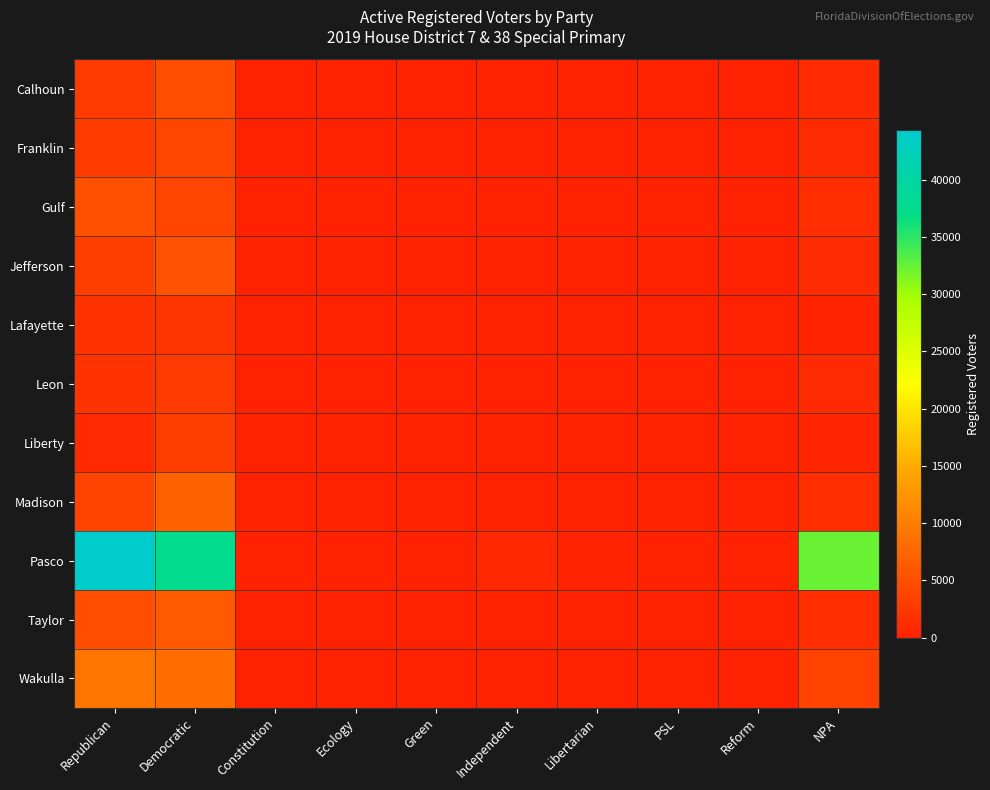

Reading left to right, what are all the values shown in this chart?

Calhoun: Republican=2773	Democratic=4873	Constitution=1	Ecology=0	Green=3	Independent=14	Libertarian=11	PSL=0	Reform=1	NPA=1011
Franklin: Republican=2793	Democratic=3998	Constitution=0	Ecology=0	Green=1	Independent=113	Libertarian=14	PSL=0	Reform=1	NPA=1050
Gulf: Republican=5095	Democratic=3915	Constitution=1	Ecology=0	Green=3	Independent=121	Libertarian=21	PSL=0	Reform=0	NPA=1236
Jefferson: Republican=3293	Democratic=5242	Constitution=0	Ecology=0	Green=3	Independent=20	Libertarian=17	PSL=0	Reform=0	NPA=1087
Lafayette: Republican=1911	Democratic=2151	Constitution=0	Ecology=0	Green=1	Independent=7	Libertarian=6	PSL=0	Reform=0	NPA=301
Leon: Republican=2017	Democratic=2678	Constitution=1	Ecology=0	Green=6	Independent=22	Libertarian=11	PSL=0	Reform=1	NPA=1118
Liberty: Republican=1019	Democratic=2951	Constitution=1	Ecology=0	Green=1	Independent=0	Libertarian=2	PSL=0	Reform=1	NPA=407
Madison: Republican=3728	Democratic=6833	Constitution=3	Ecology=1	Green=2	Independent=26	Libertarian=20	PSL=1	Reform=0	NPA=1305
Pasco: Republican=44379	Democratic=37563	Constitution=22	Ecology=5	Green=55	Independent=736	Libertarian=304	PSL=4	Reform=17	NPA=32340
Taylor: Republican=4908	Democratic=6122	Constitution=11	Ecology=0	Green=4	Independent=47	Libertarian=21	PSL=1	Reform=2	NPA=1272
Wakulla: Republican=9101	Democratic=8219	Constitution=6	Ecology=0	Green=6	Independent=104	Libertarian=53	PSL=0	Reform=1	NPA=3596